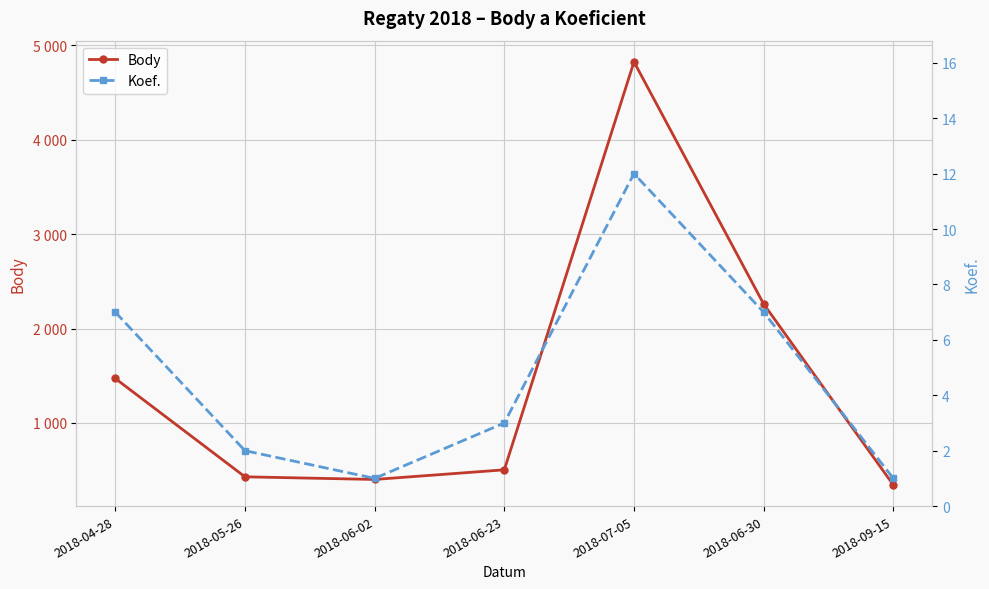

What is the maximum value shown in the chart?

4824